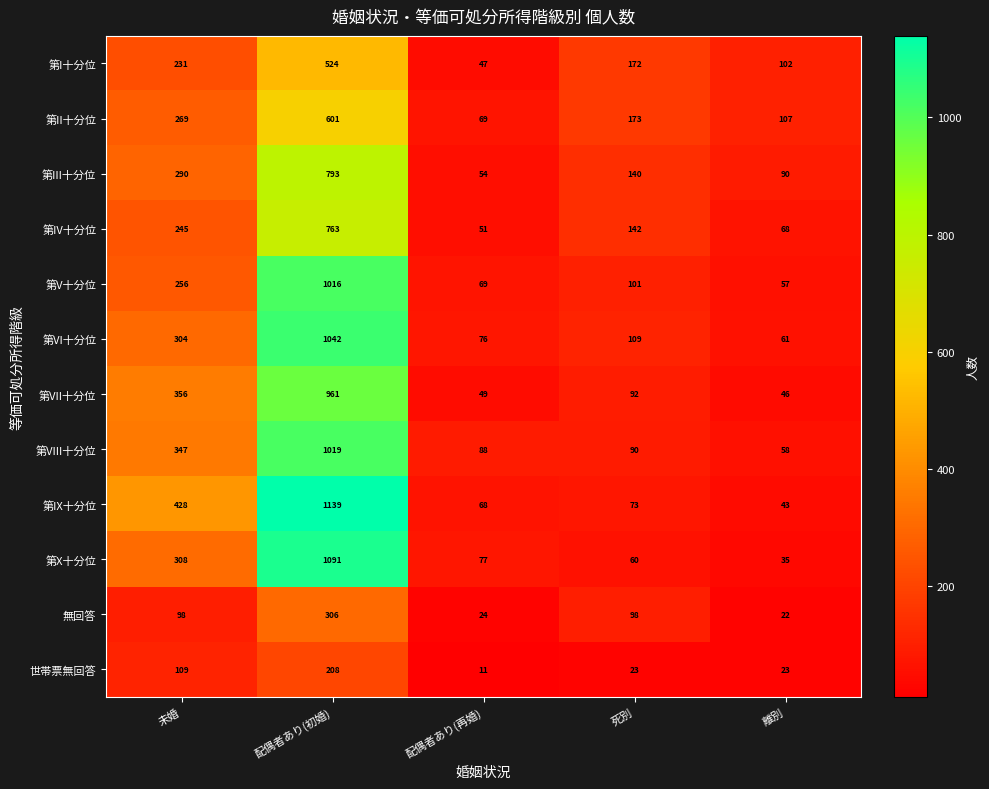

Which category has the highest value across all series?

配偶者あり(初婚)